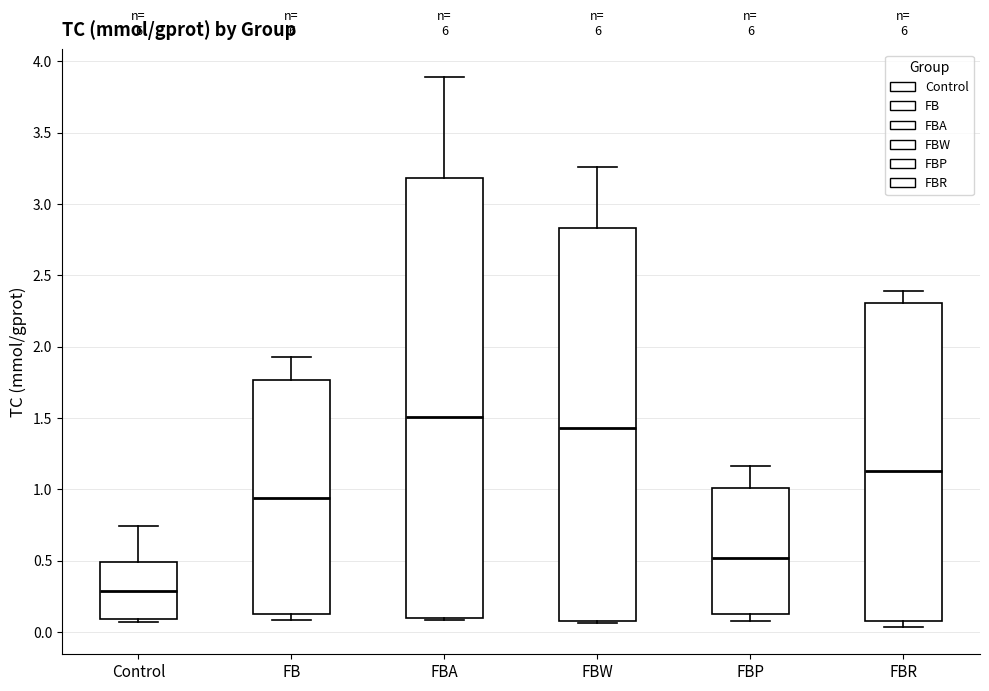

Reading left to right, transcribe this box plot: for each box, give where its median line is, the range the box spans, and where its two whiskers end, as read against the y-axis. The values are not printed on the chart, so give them approximately, as read against the axis.

Control: median 0.30, box 0.10 to 0.50, whiskers 0.05 to 0.75
FB: median 0.95, box 0.15 to 1.75, whiskers 0.10 to 1.95
FBA: median 1.50, box 0.10 to 3.20, whiskers 0.10 to 3.90
FBW: median 1.45, box 0.10 to 2.85, whiskers 0.05 to 3.25
FBP: median 0.50, box 0.15 to 1.00, whiskers 0.10 to 1.15
FBR: median 1.15, box 0.10 to 2.30, whiskers 0.05 to 2.40